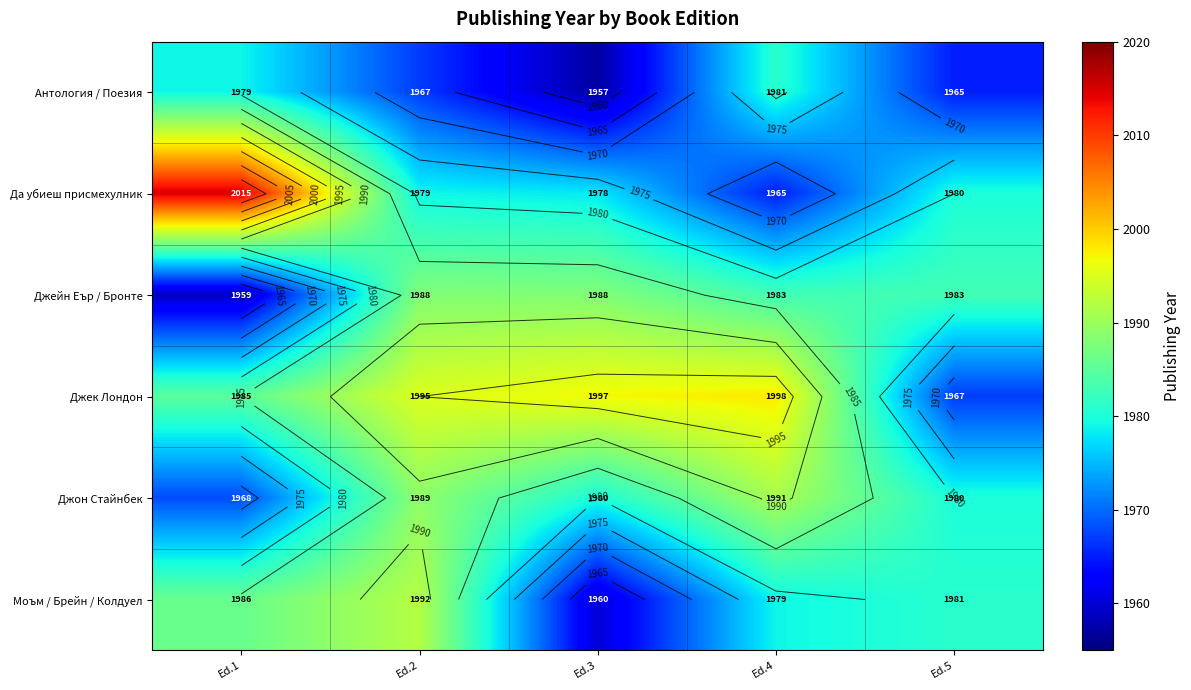

What is the difference between the maximum and minimum values in the Да убиеш присмехулник series?

50